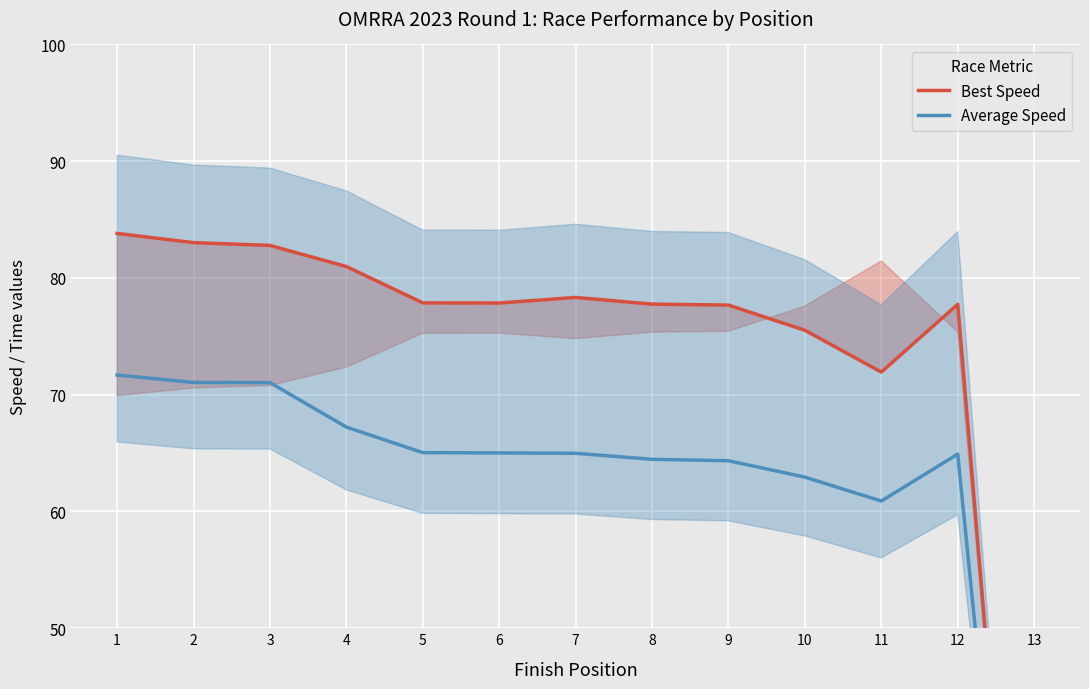

What is the value of the Average Speed point at the 12th from the left?

64.9